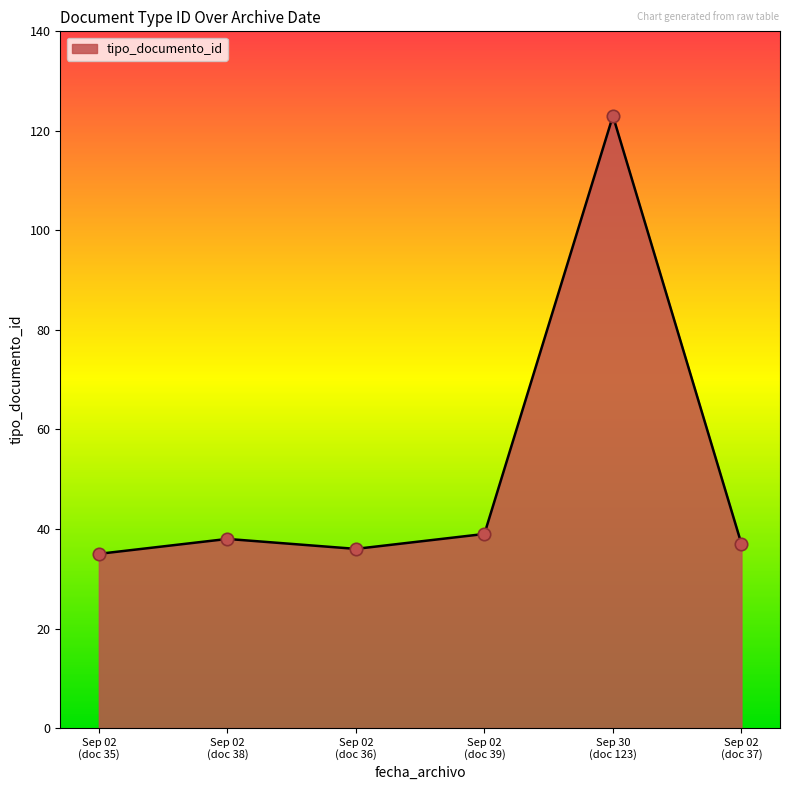

What is the greatest value displayed?

123